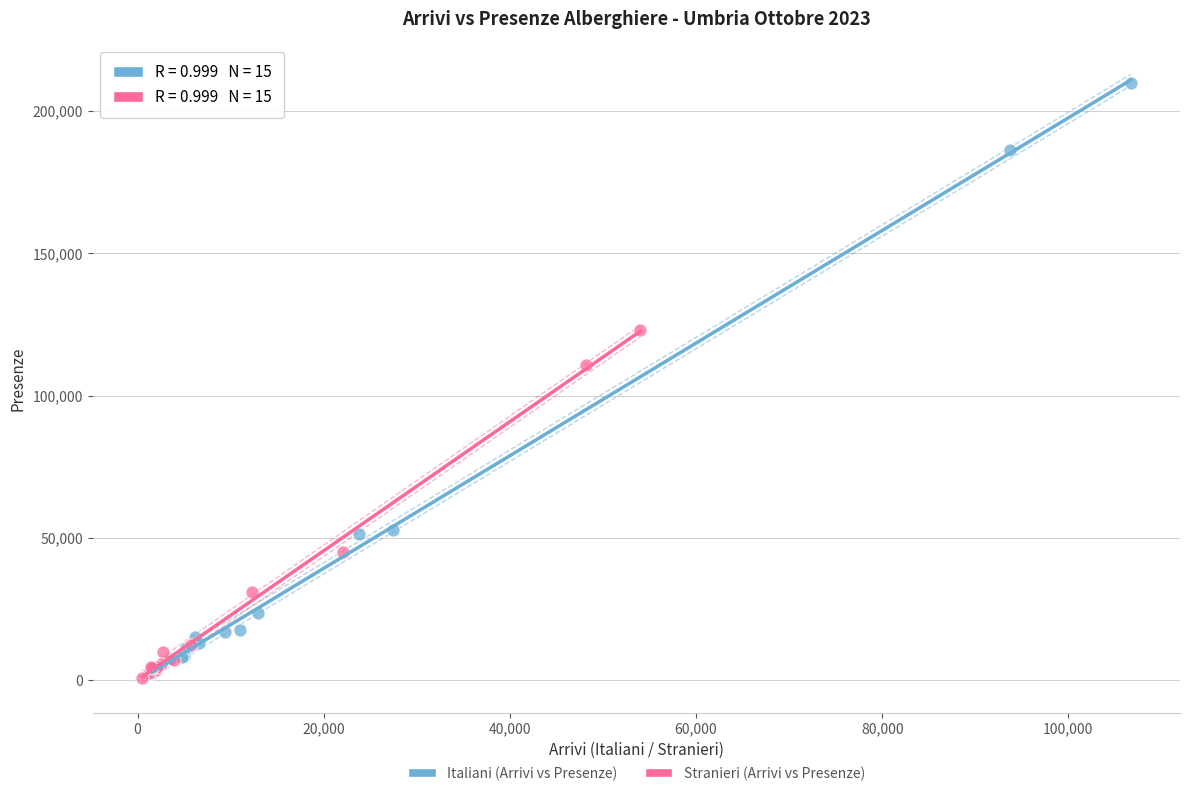

What are all the series names shown in the legend?

Italiani (Arrivi vs Presenze), Stranieri (Arrivi vs Presenze)